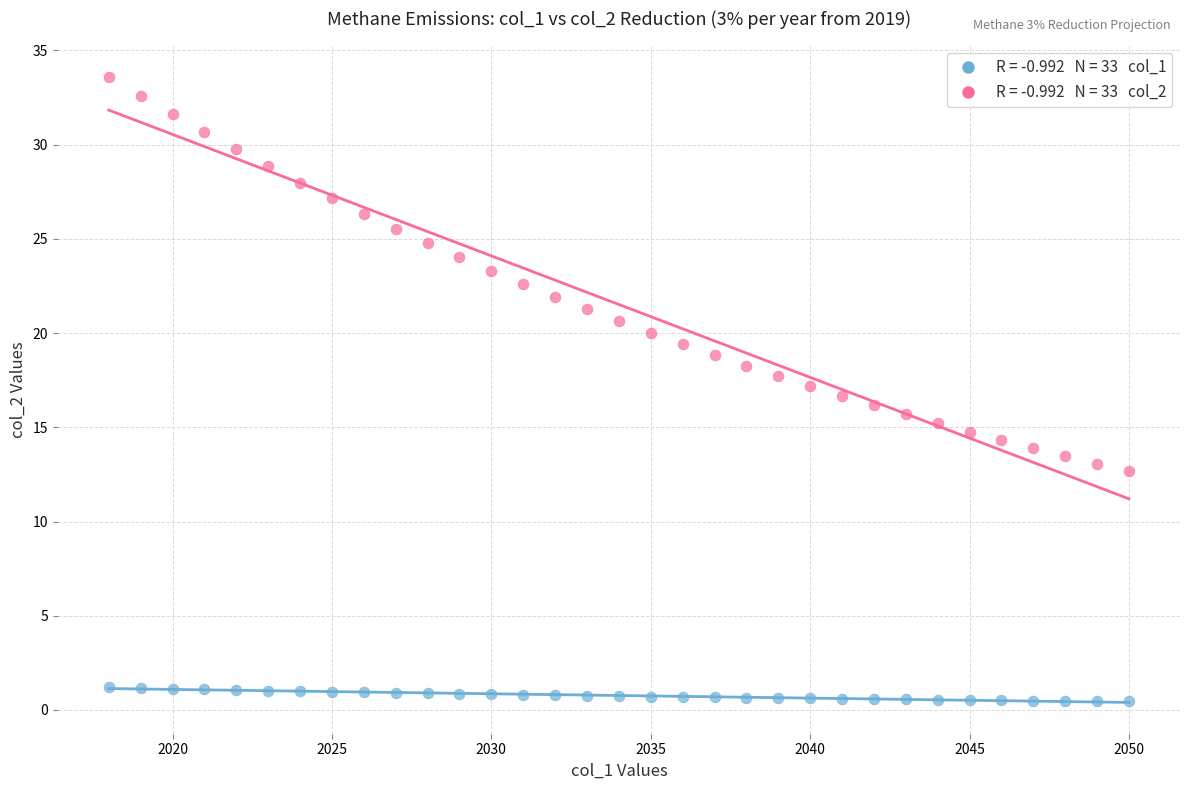

Across all data points, what is the range of Y values (max minus min)?

33.1